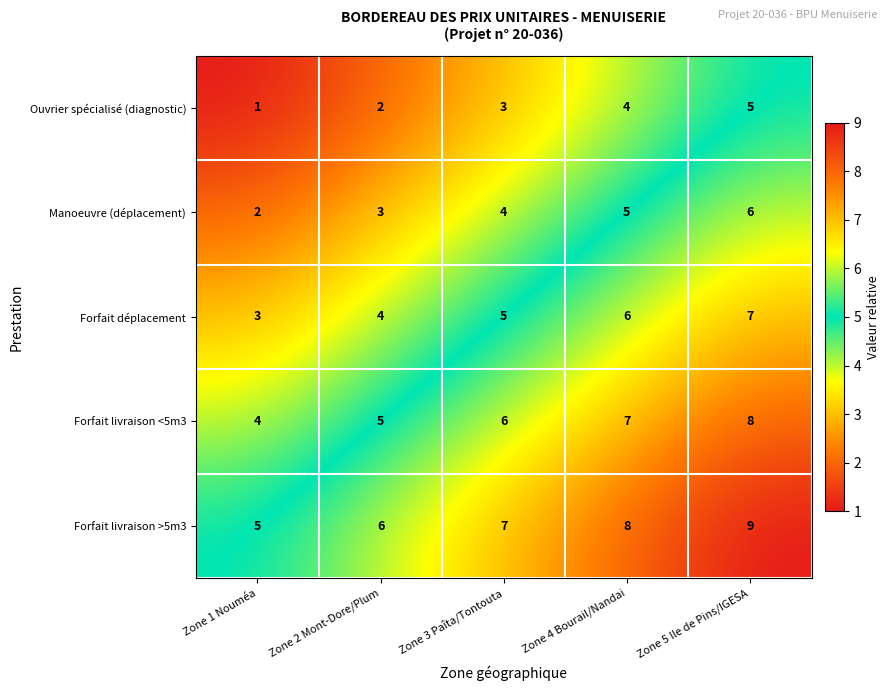

True or false: Forfait livraison >5m3 has a value of 9 at Zone 5 Ile de Pins/IGESA.

True